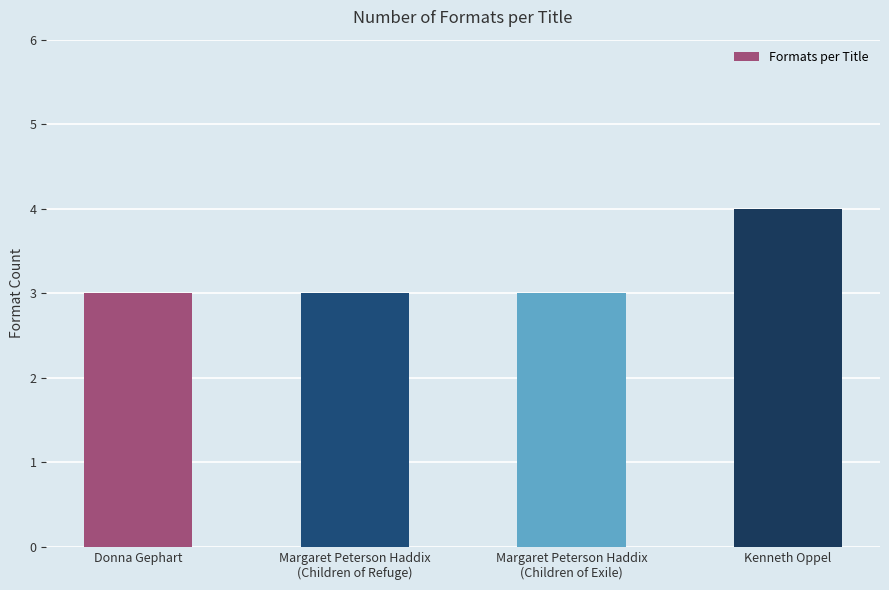

Reading right to left, extract all data points from this chart.

4	3	3	3